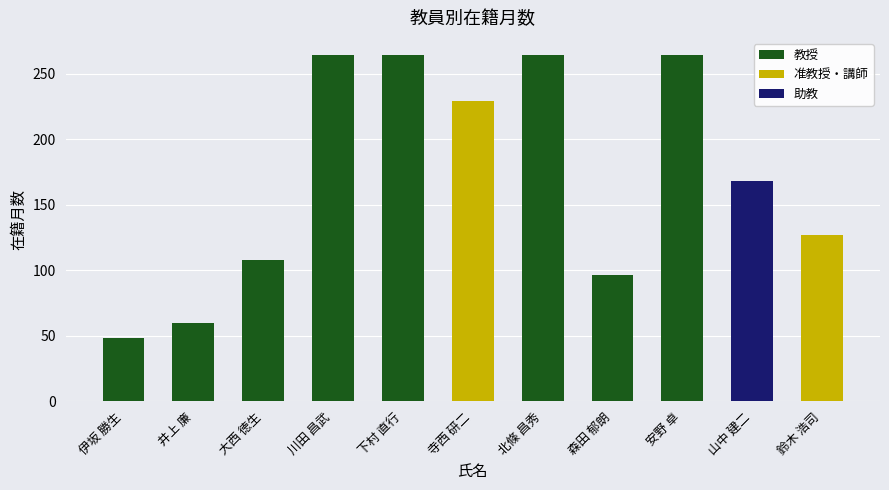

Which series has the widest spread of values?

教授